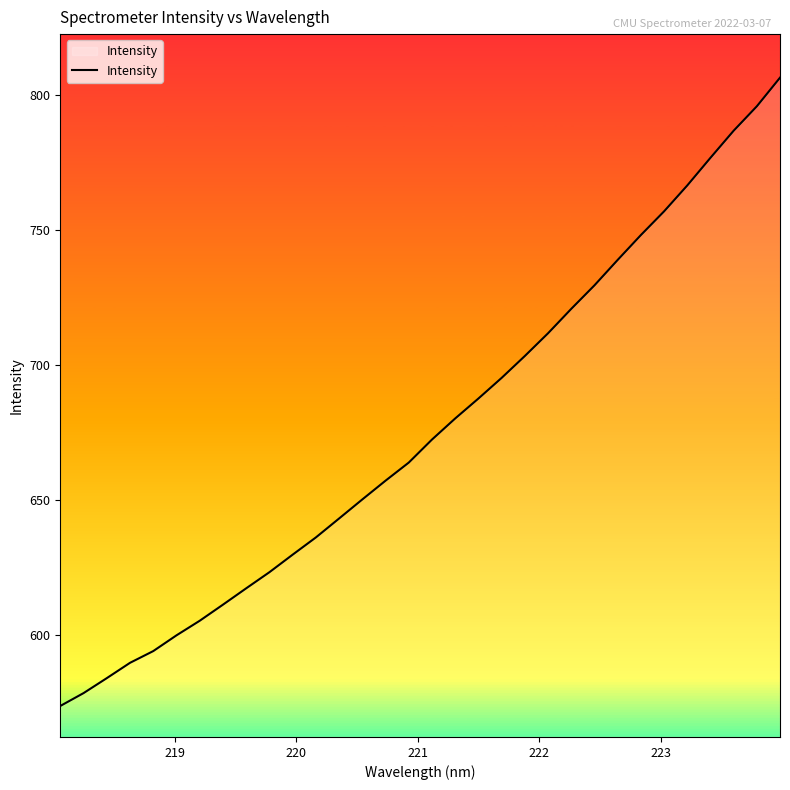

What is the maximum value shown in the chart?

806.2